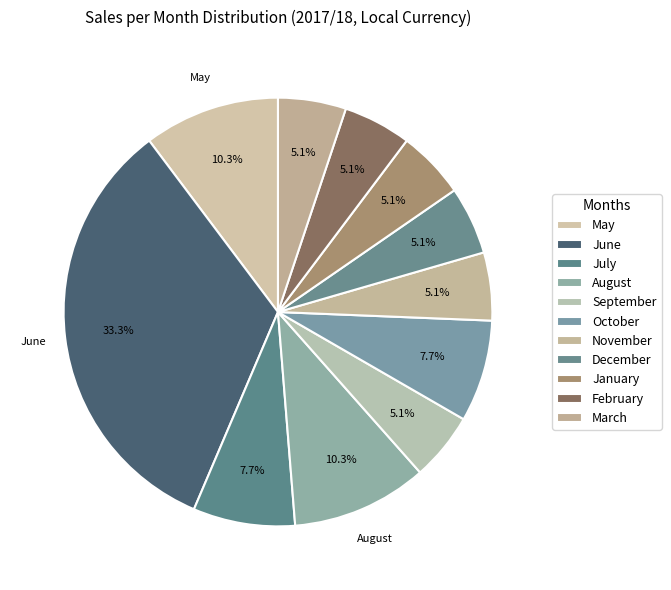

What percentage do February and July together represent?

12.8%